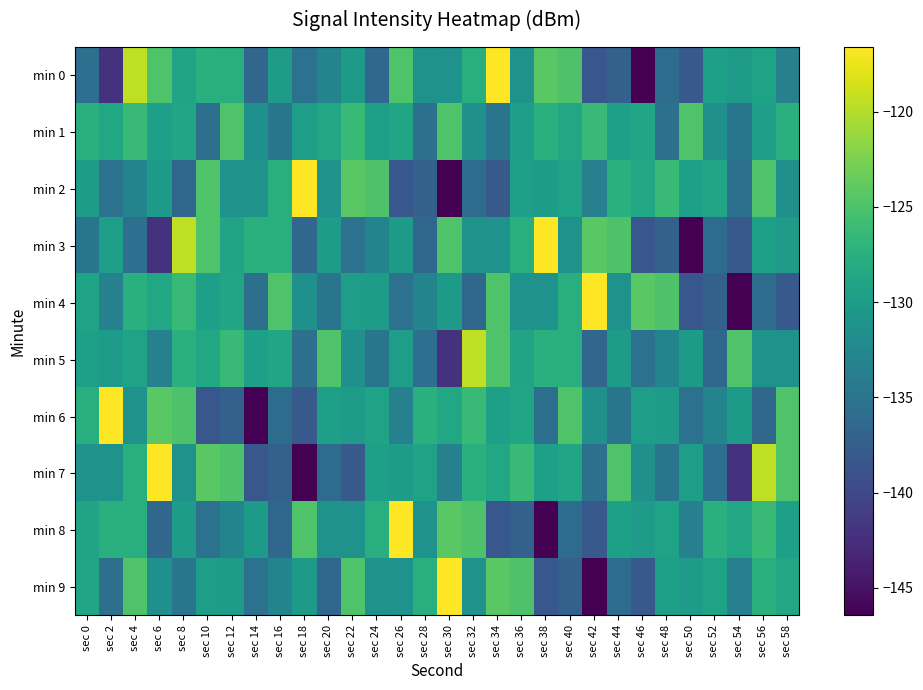

Between sec 14 and sec 52, which series saw the biggest shift?

min 6